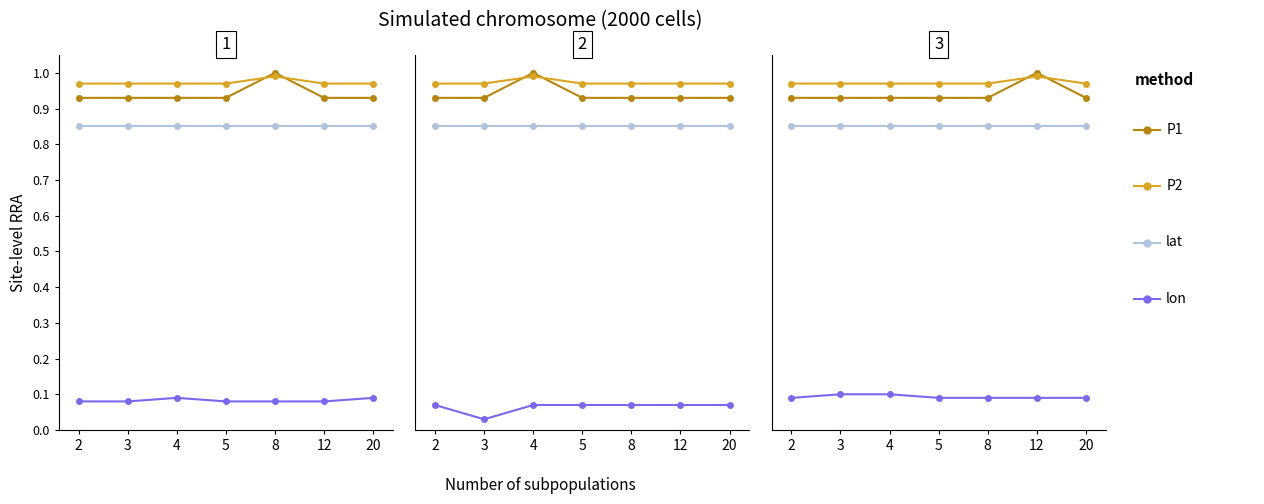

Which series has the largest range (max minus min)?

P1